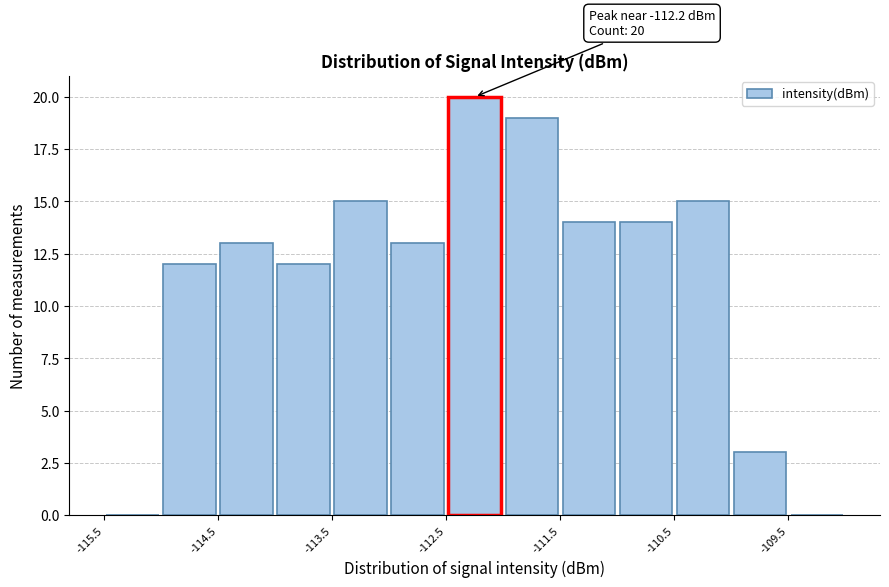

Which range on the x-axis has the tallest bar?

-112.5 to -112.0